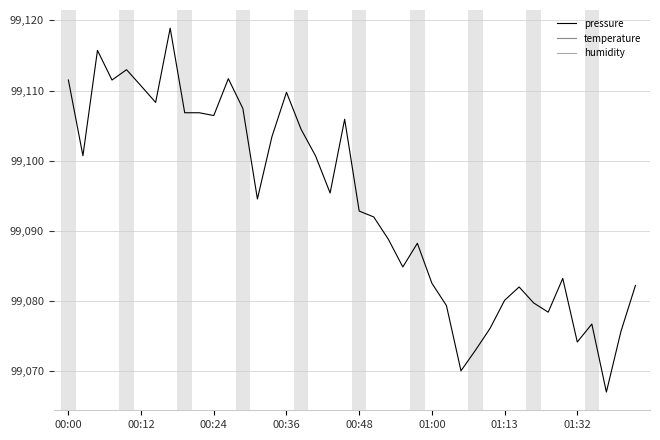

What is the difference between the maximum and minimum values?

51.8